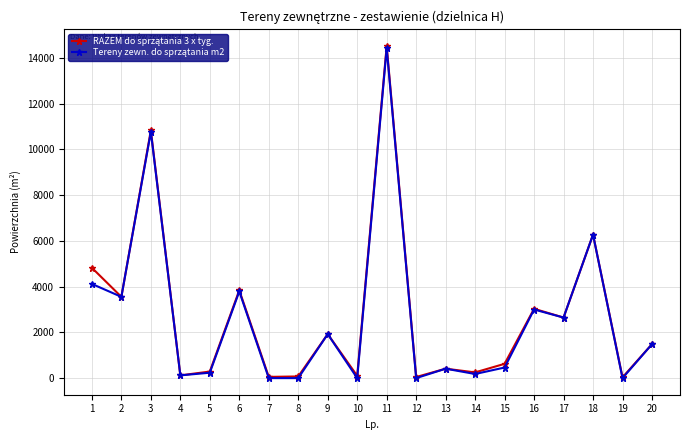

What is the greatest value displayed?

14529